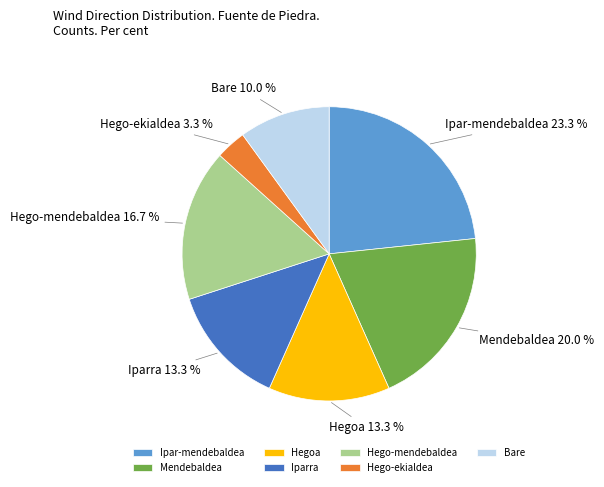

To the nearest percent, what is the difference between the Hego-ekialdea and Mendebaldea slice percentages?

17%